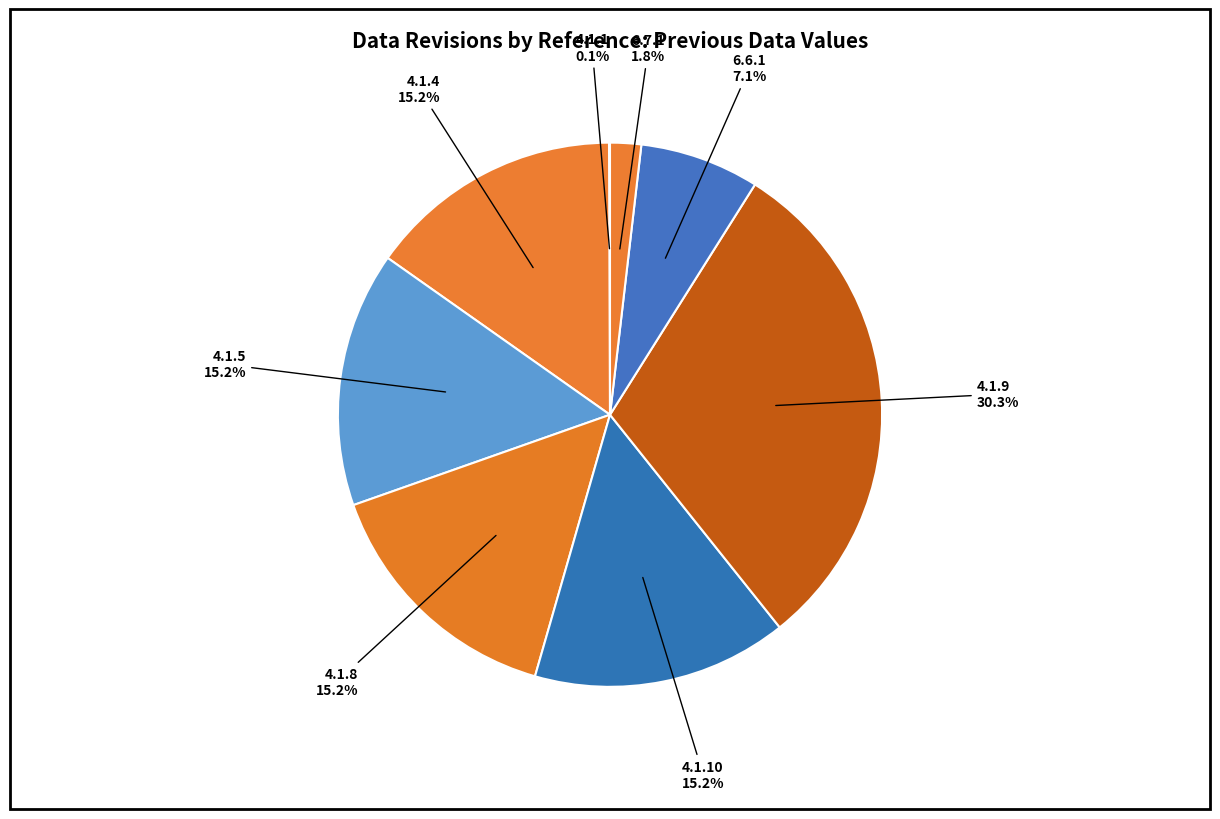

To the nearest percent, what is the difference between the largest and smallest slice percentages?

30%